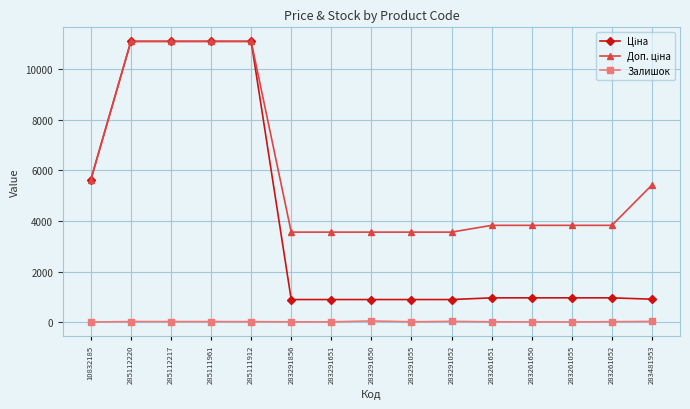

At how many categories does at least one series exceed 8825?

4